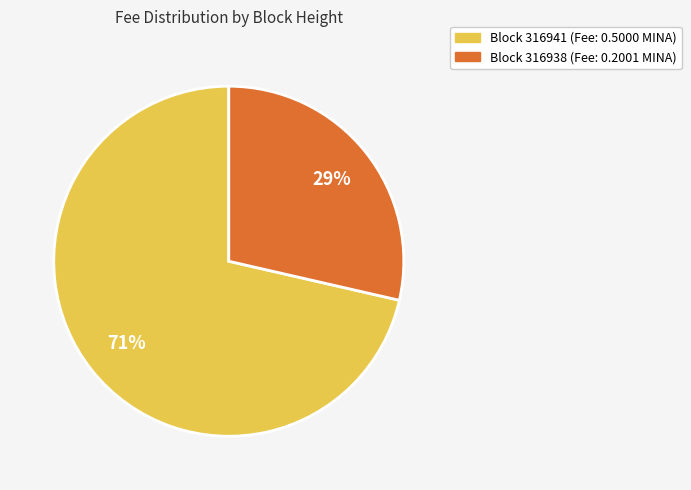

Is there a majority slice in this chart?

Yes